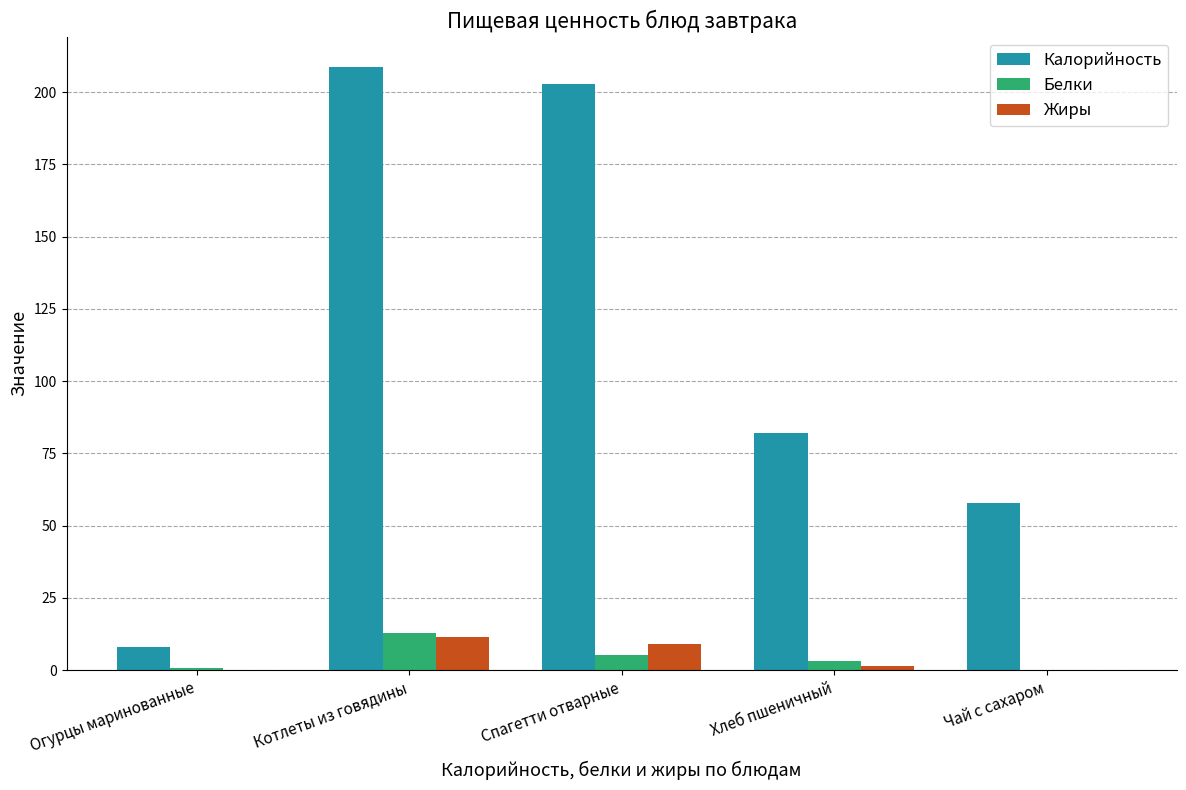

At which category is the sum across all series the highest?

Котлеты из говядины